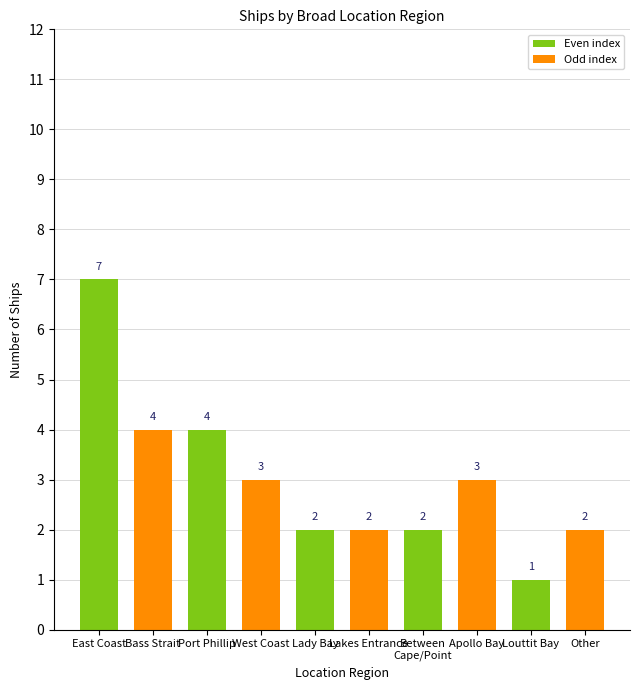

How many bars are there in total?

10